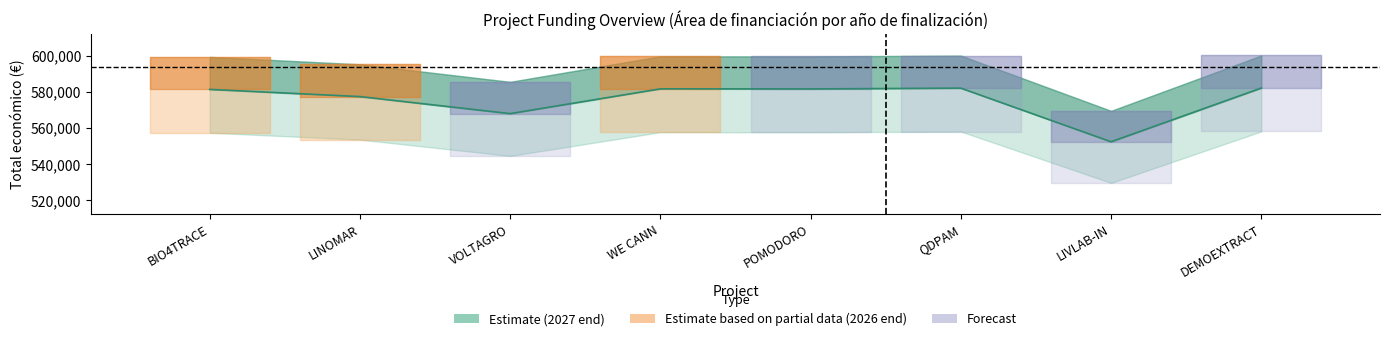

The value of Año de inicio at BIO4TRACE is 424. True or false?

False